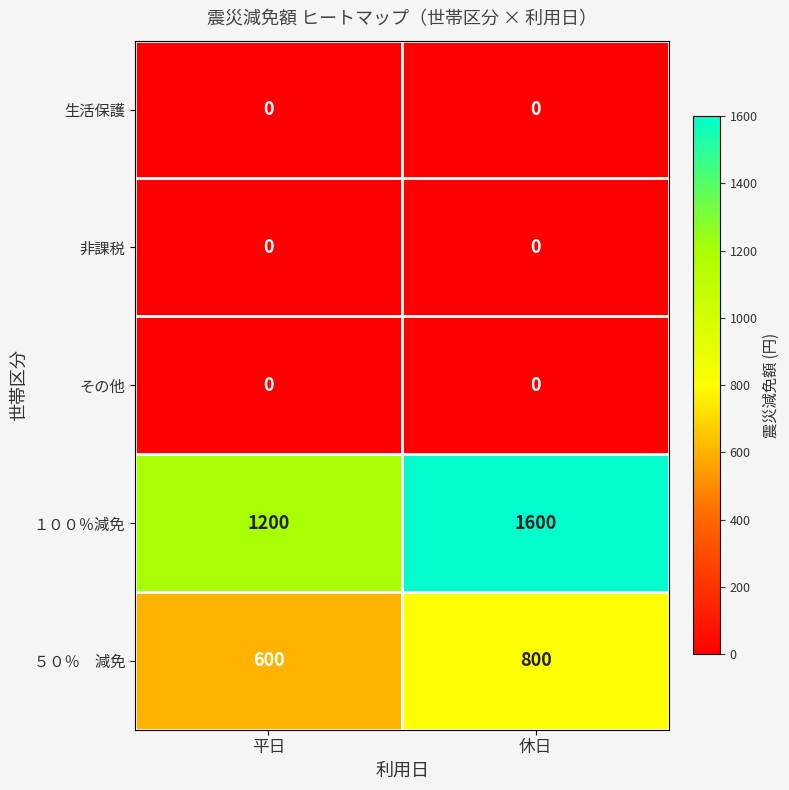

Count the number of categories in the chart.

2